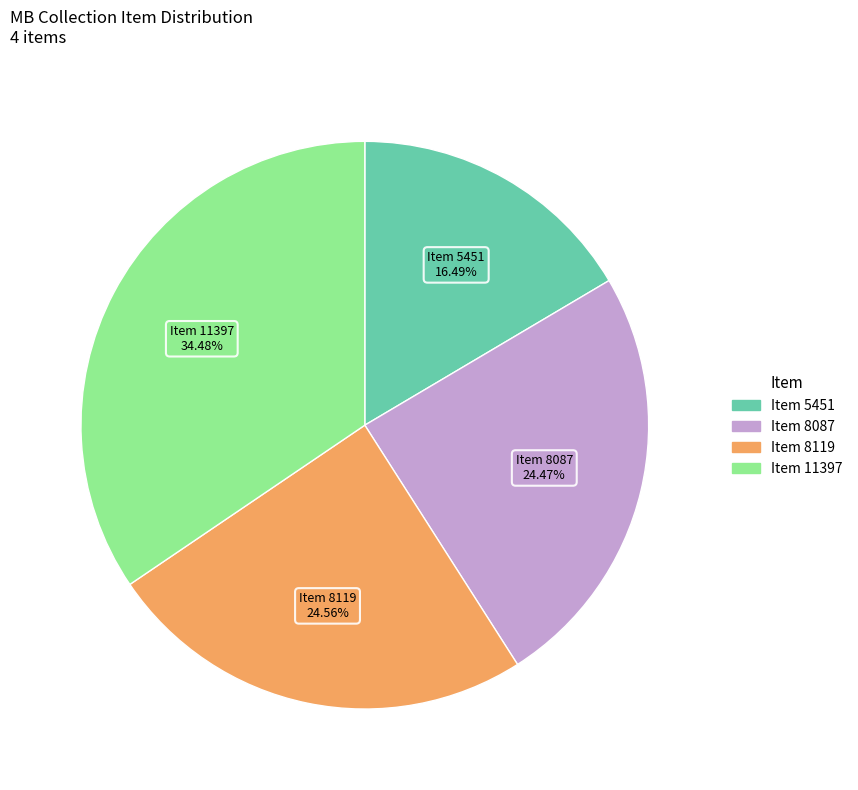

What portion of the pie excludes Item 8119?

75.4%